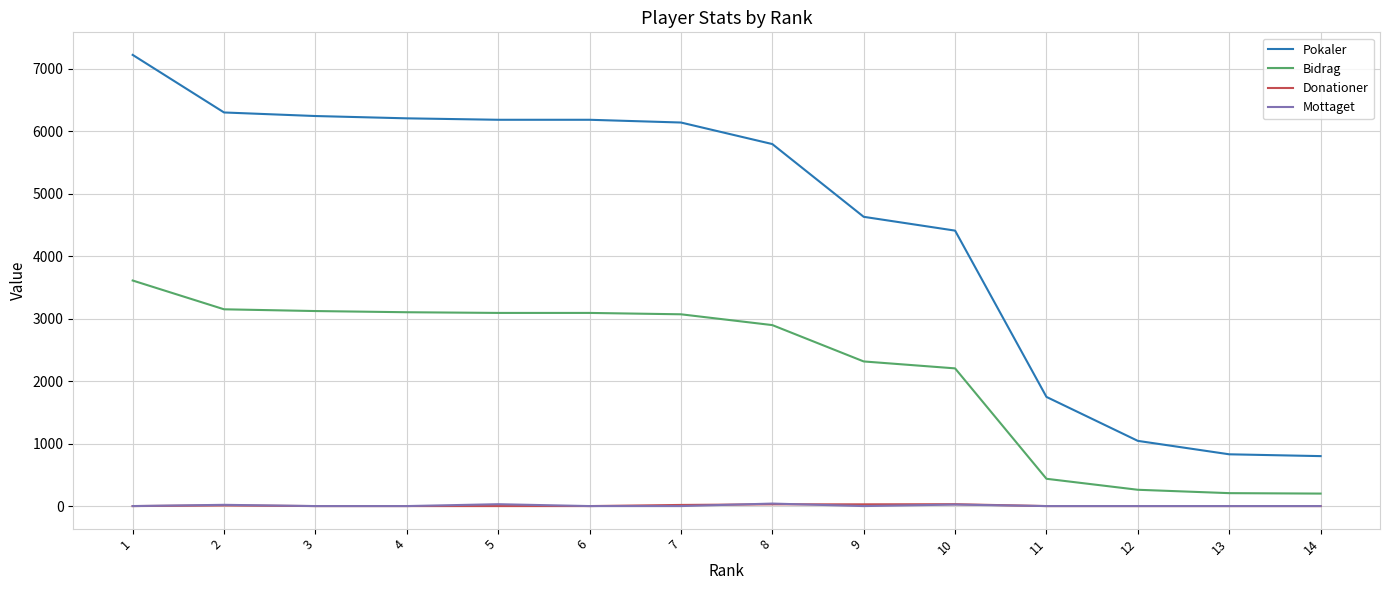

What is the total value across all series at 3?

9369